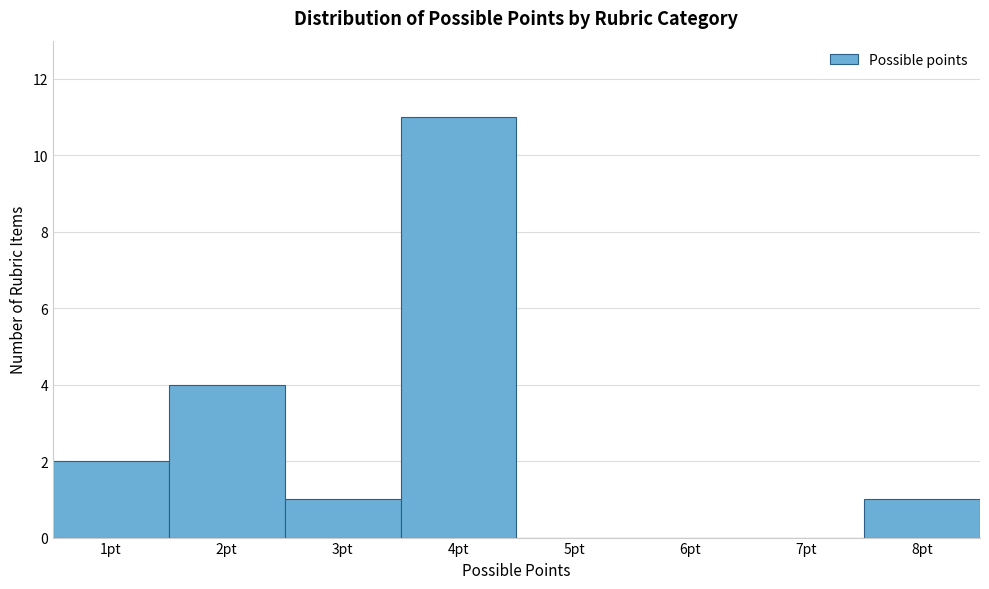

Reading left to right, transcribe this chart: for each bar, give the range it covers on the x-axis and its height. The values are not printed on the chart, so give them approximately, as read against the axis.

0.5 to 1.5: 2
1.5 to 2.5: 4
2.5 to 3.5: 1
3.5 to 4.5: 11
4.5 to 5.5: 0
5.5 to 6.5: 0
6.5 to 7.5: 0
7.5 to 8.5: 1